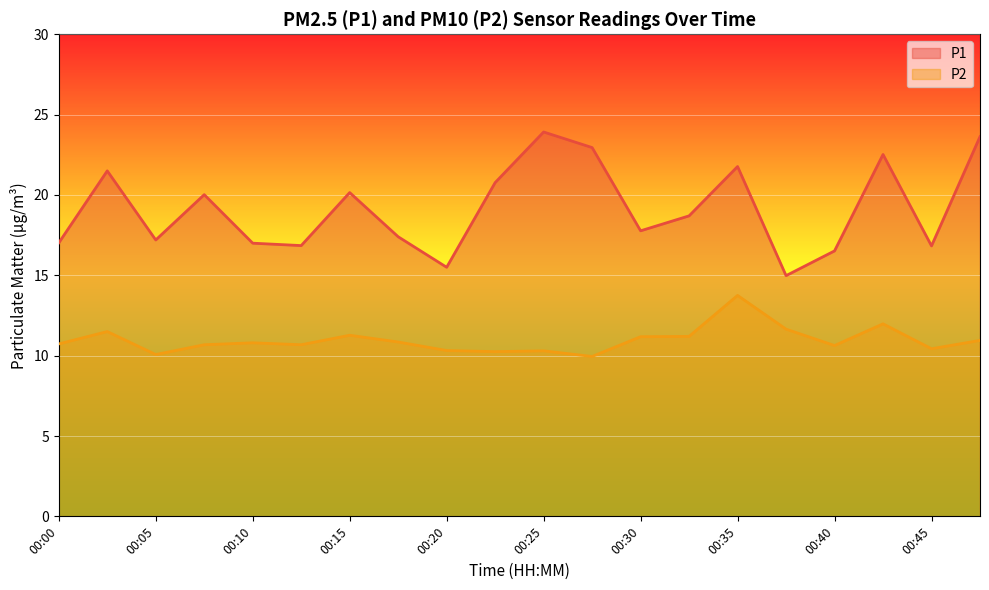

Rank the series at 00:45 from lowest to highest value.

P2, P1